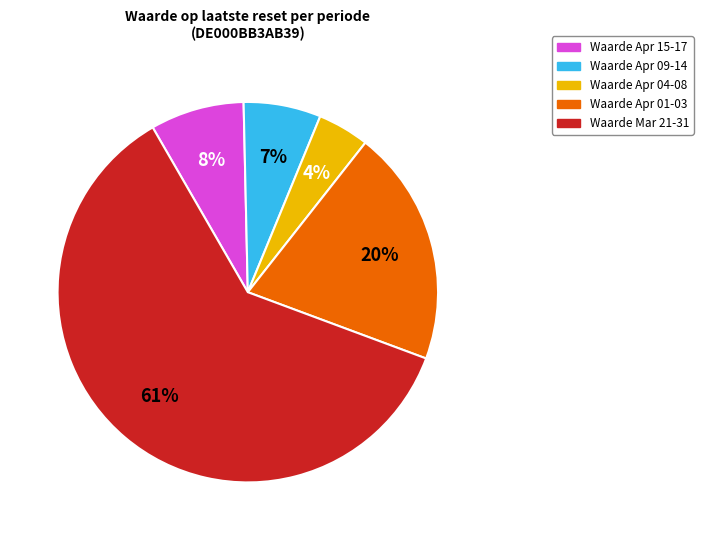

To the nearest percent, what is the difference between the largest and smallest slice percentages?

57%